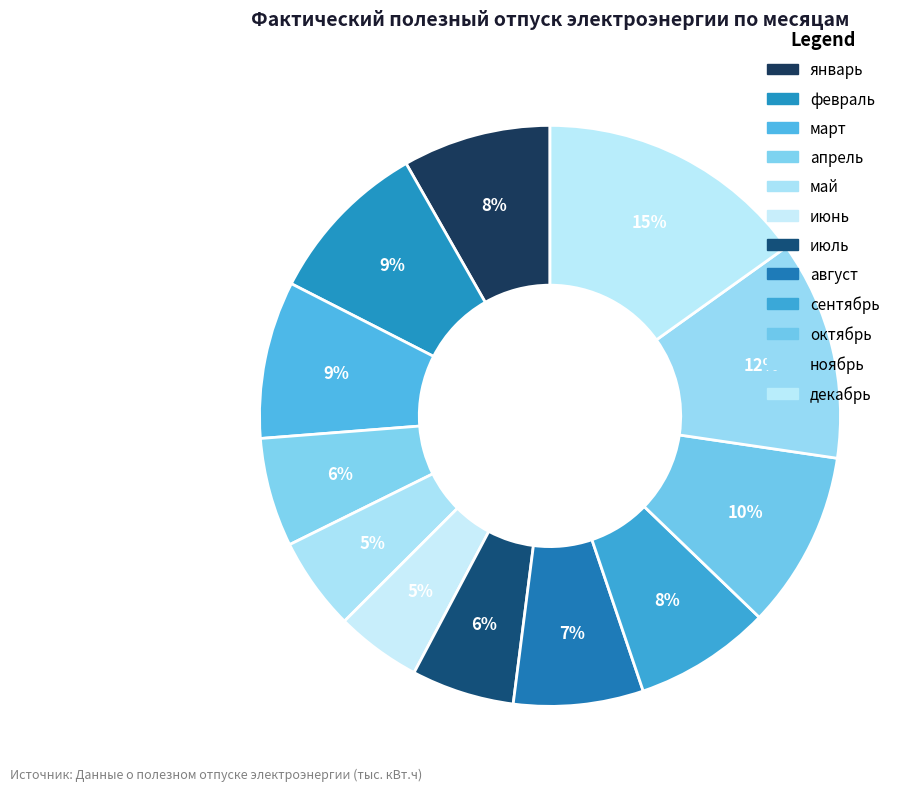

To the nearest percent, what is the combined percentage of ноябрь and апрель?

18%